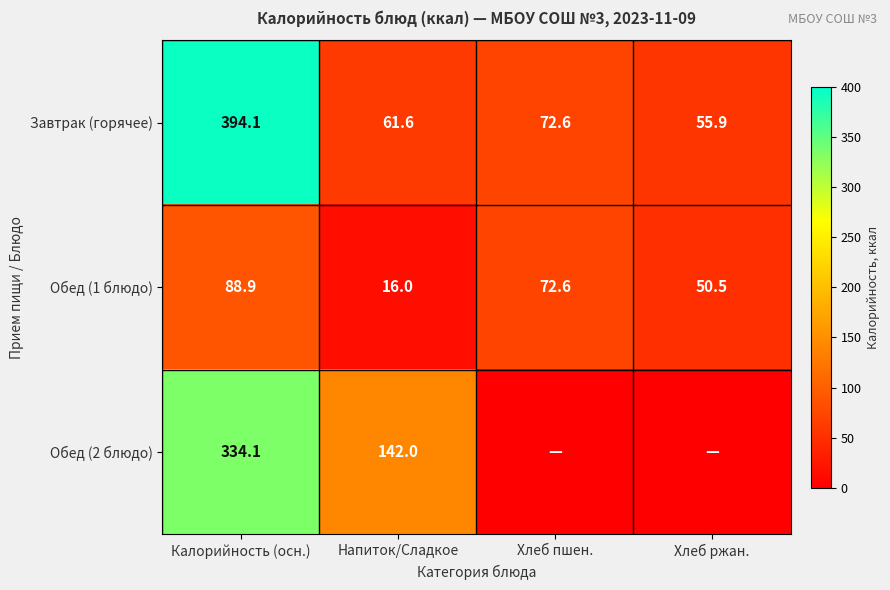

At how many categories does at least one series exceed 208?

1